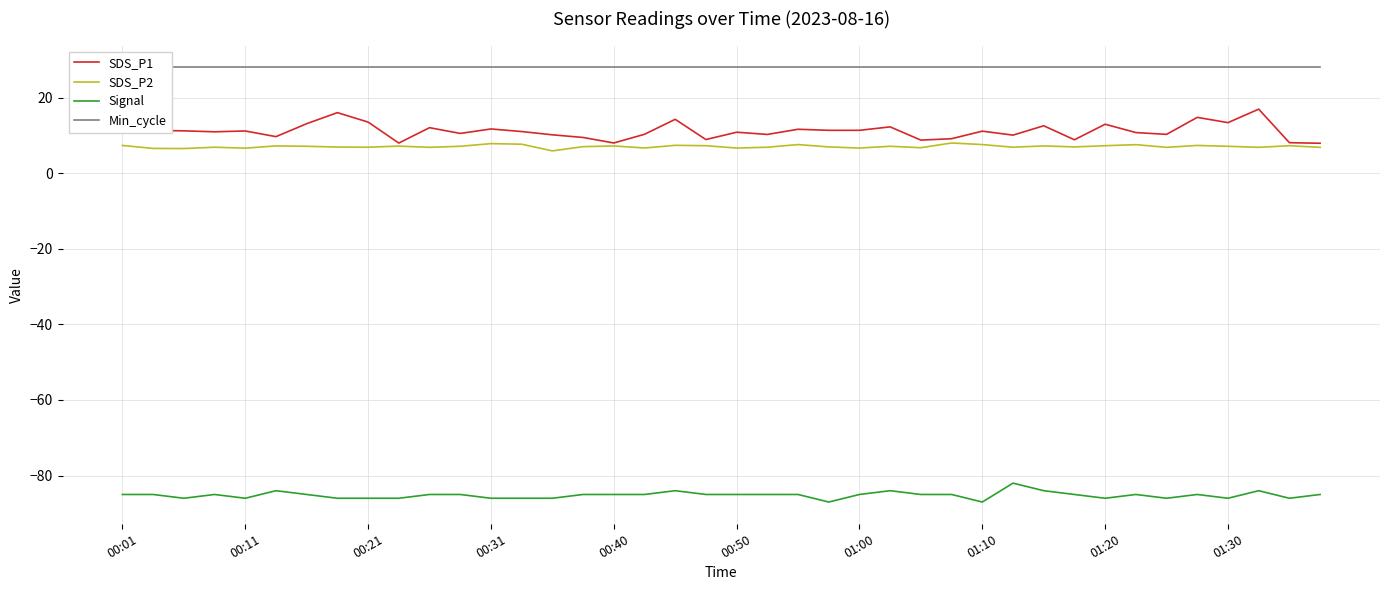

Is the value of SDS_P1 at 13 greater than the value of Signal at 38?

Yes